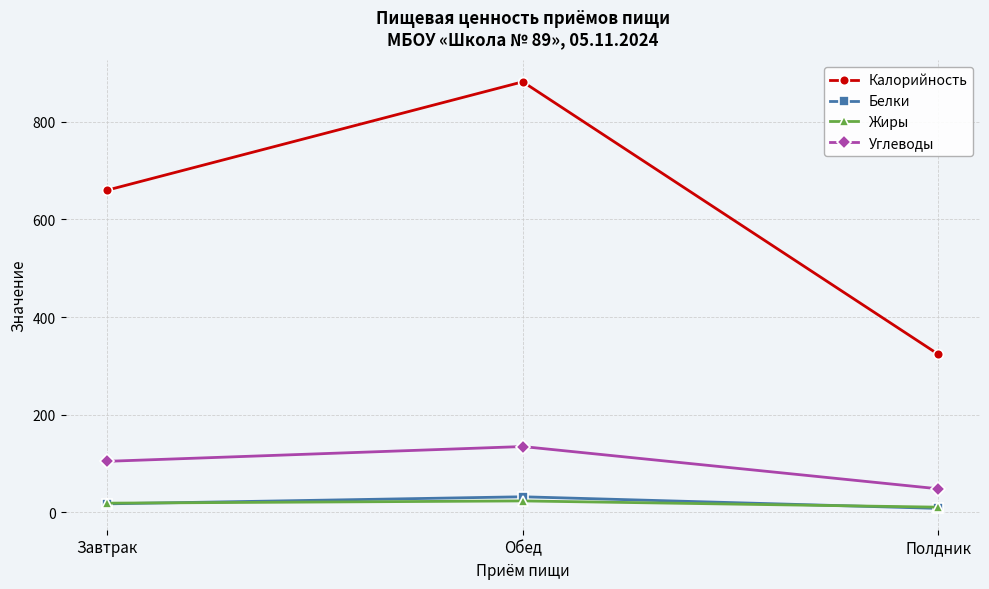

What is the total value across all series at Завтрак?

801.3